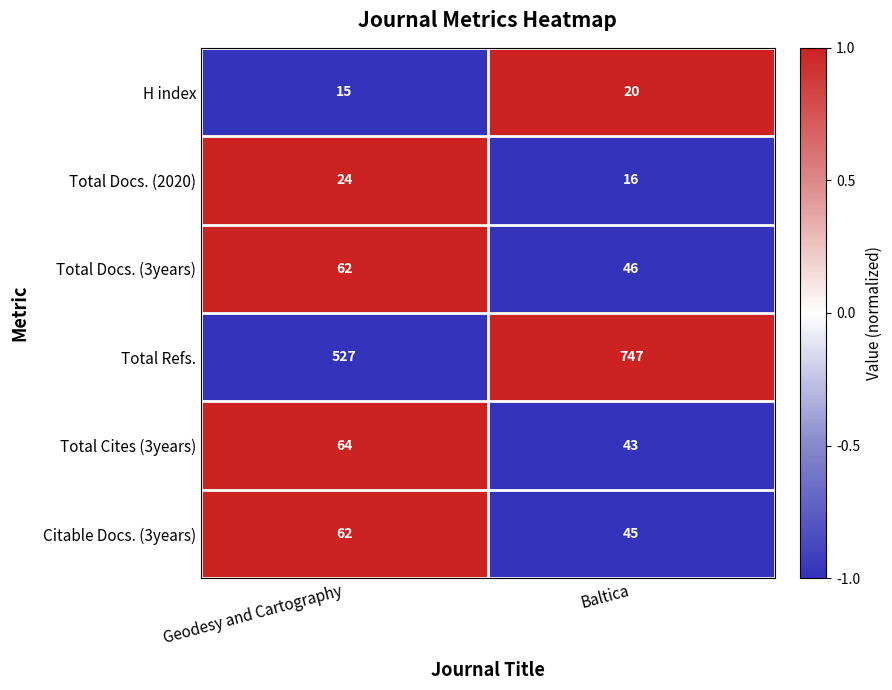

At which label is H index closest to 17?

Geodesy and Cartography